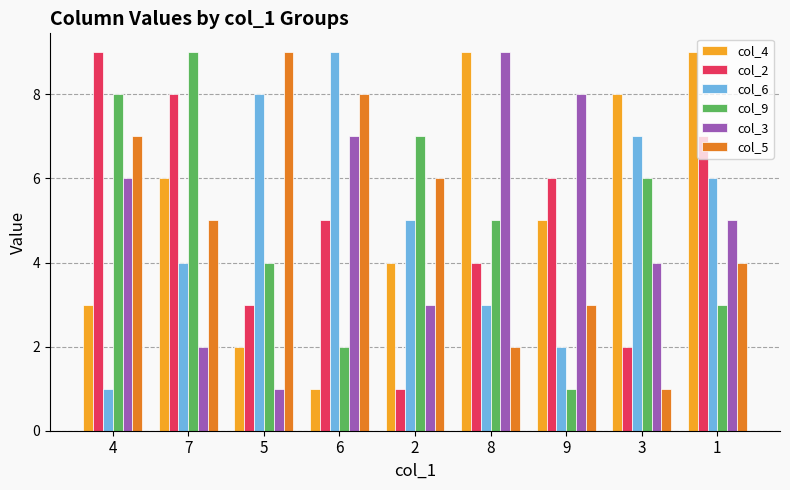

What is the average value of the col_4 series?

5